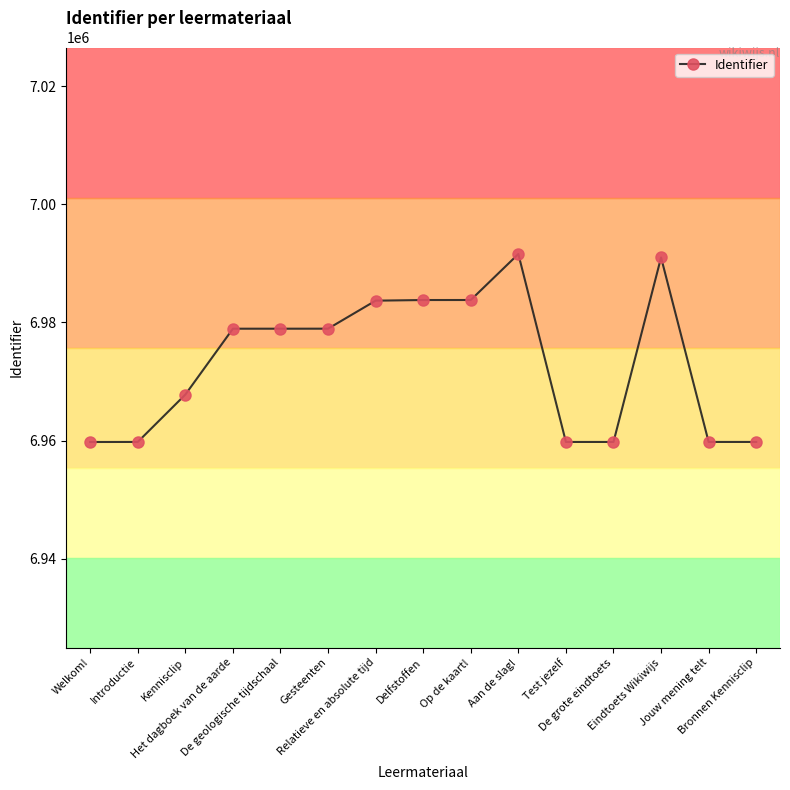

What is the smallest value displayed?

6959770